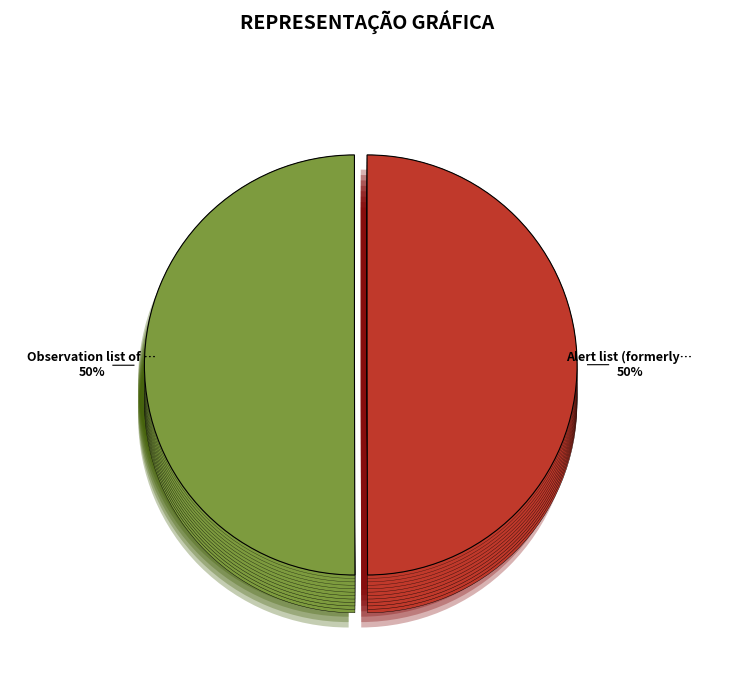

To the nearest percent, what is the combined percentage of Alert list (formerly) and Observation list of Invasive Alien Plants?

100%